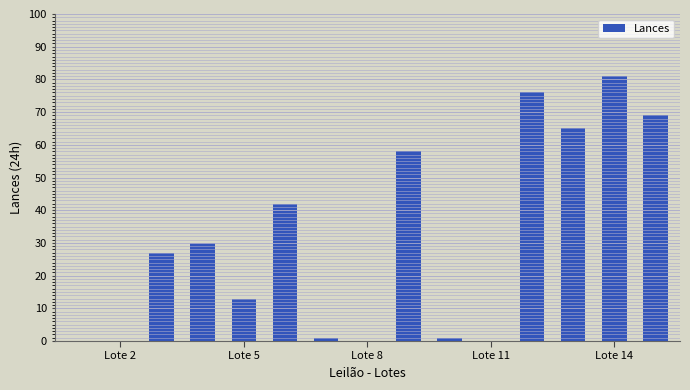

What is the maximum value shown in the chart?

81